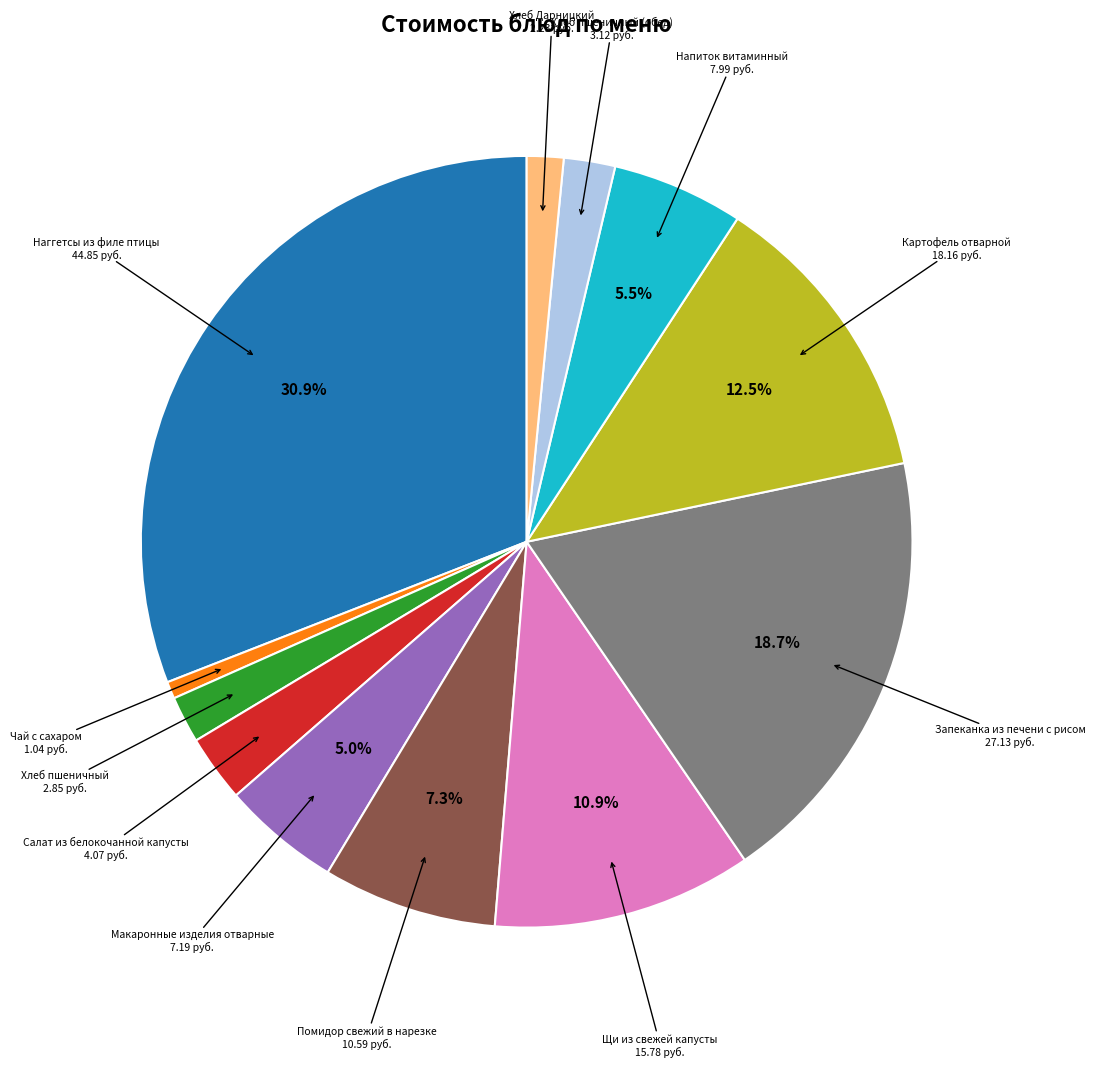

Is there a majority slice in this chart?

No